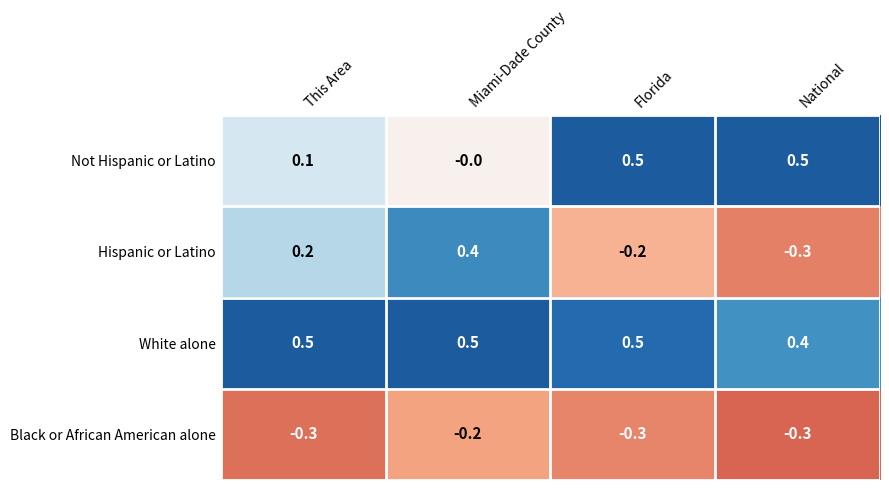

What is the spread (max minus min) of values at This Area?

0.8